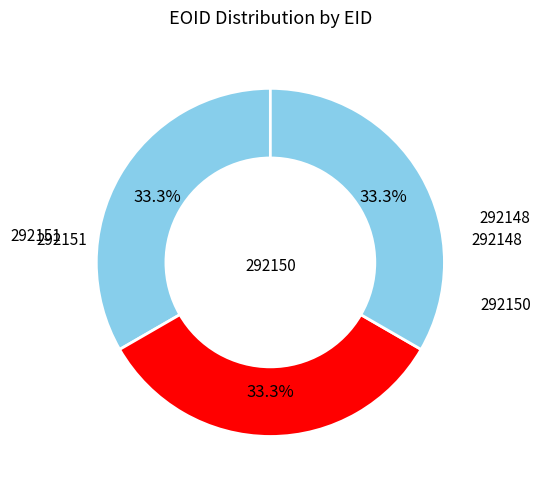

To the nearest percent, what percentage of the pie is 292150?

33%